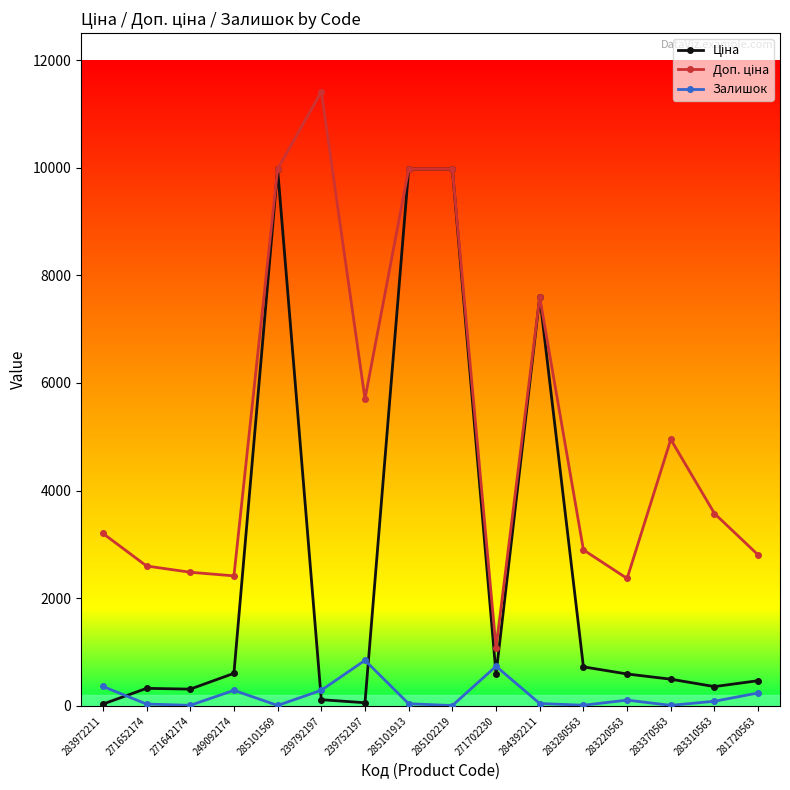

True or false: Залишок has a value of 106.0 at 283220563.

True